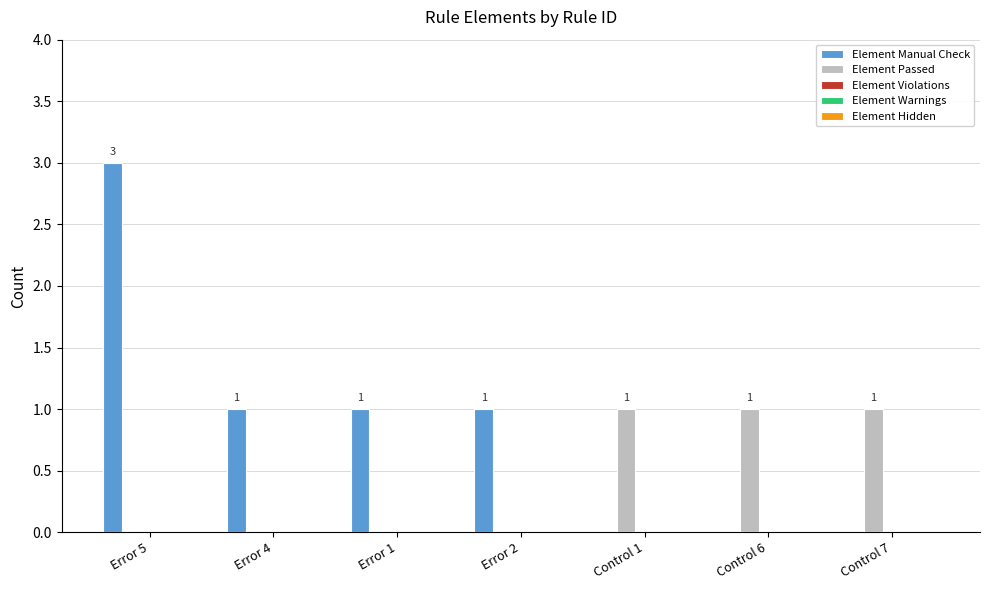

What is the sum of all Element Passed values?

3